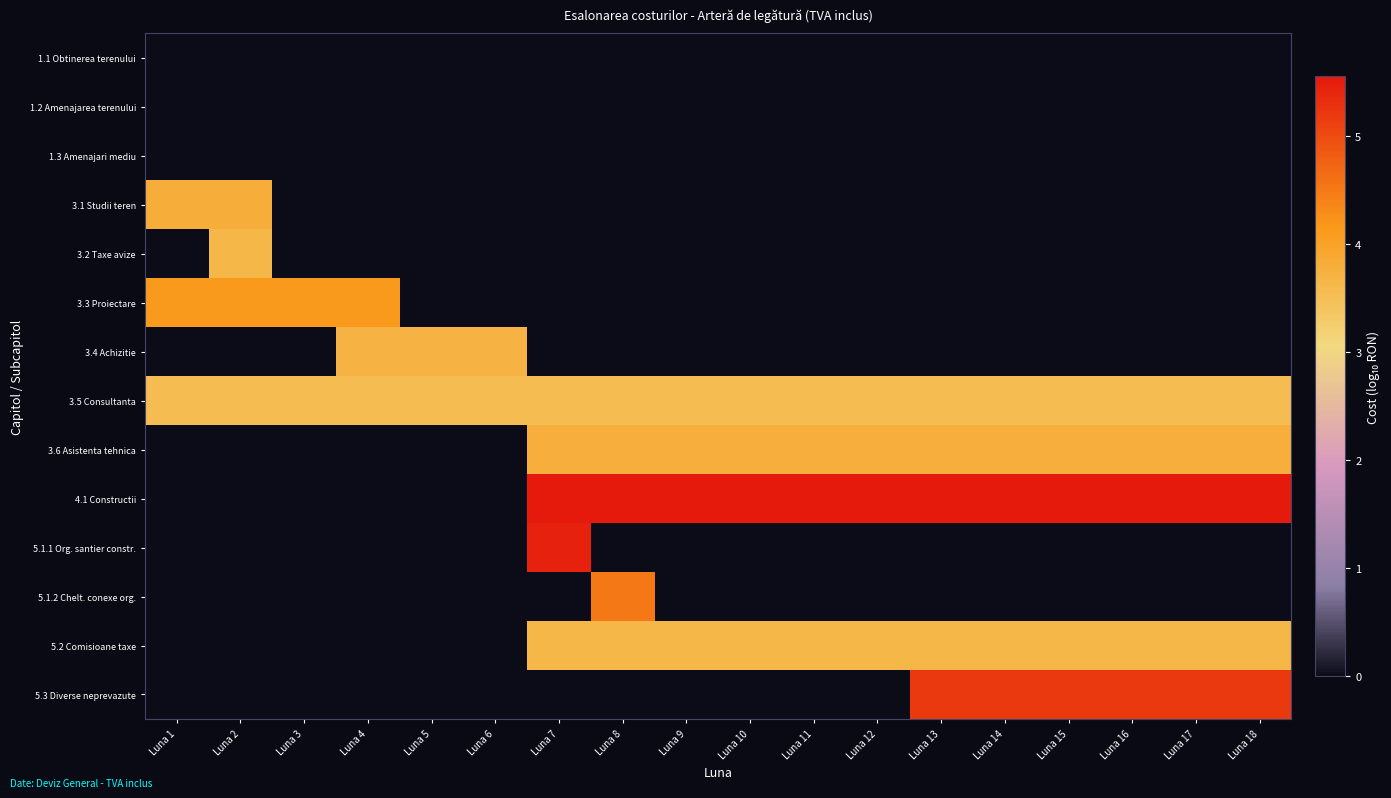

What is the greatest value displayed?

5.6